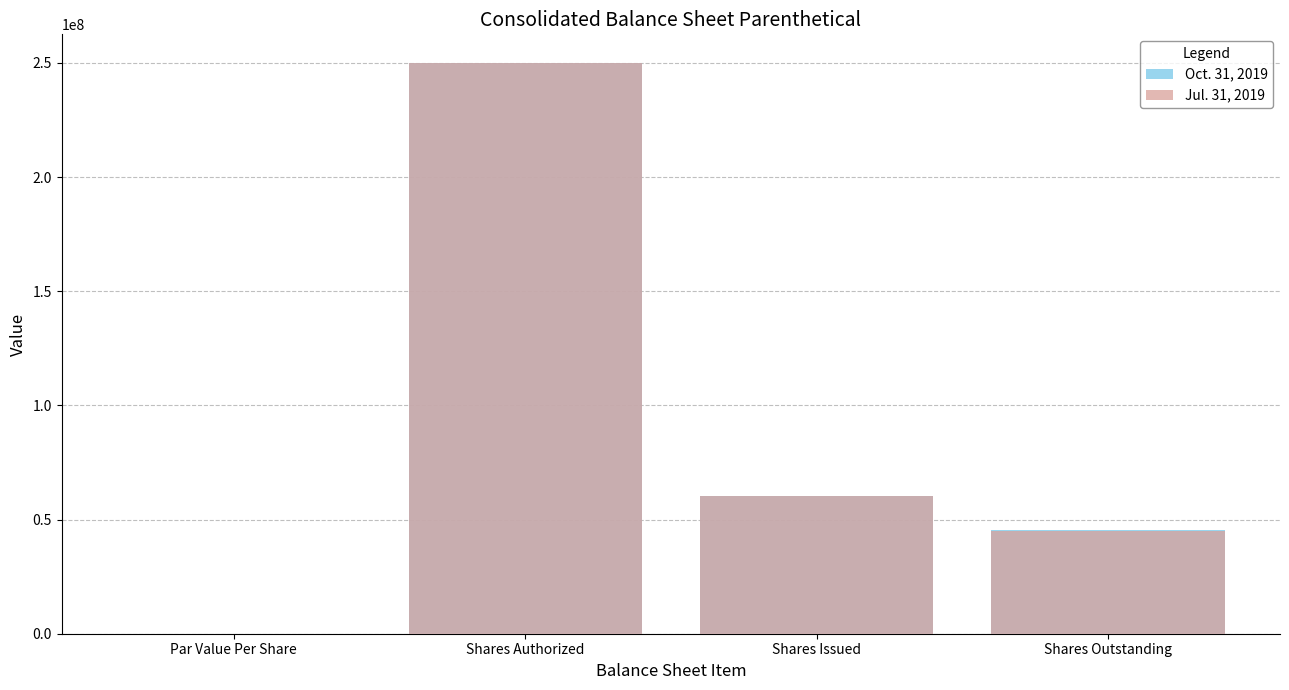

What is the label of the 3rd bar from the left?

Shares Issued